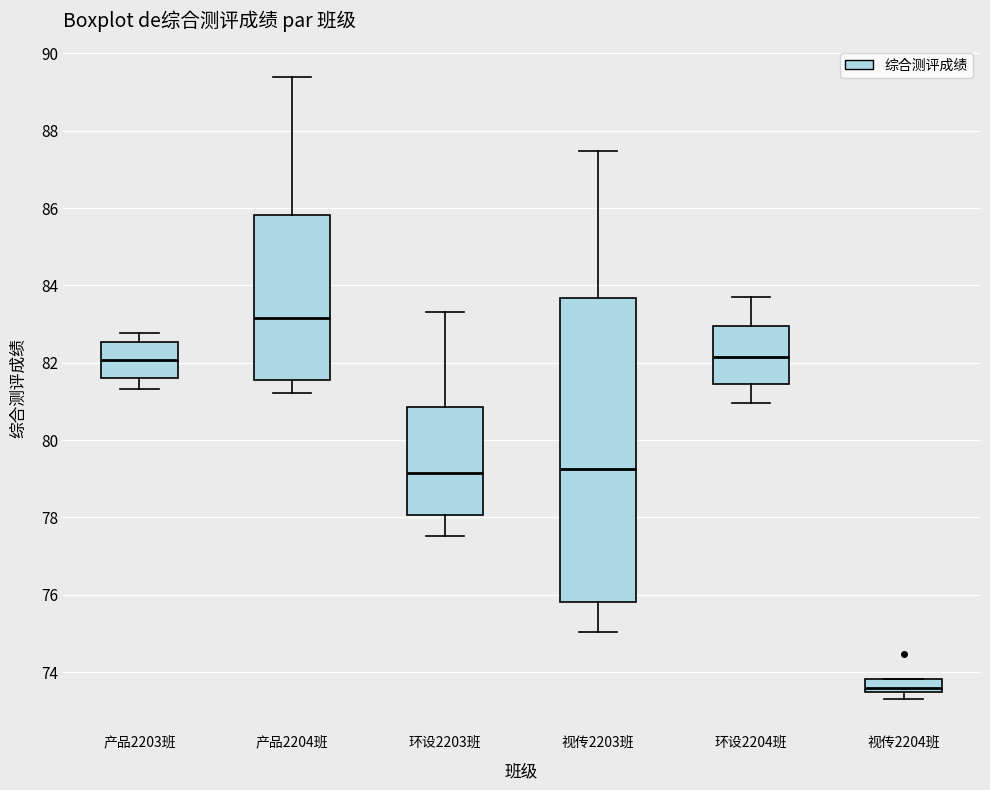

Reading left to right, transcribe this box plot: for each box, give where its median line is, the range the box spans, and where its two whiskers end, as read against the y-axis. The values are not printed on the chart, so give them approximately, as read against the axis.

产品2203班: median 82.0, box 81.6 to 82.6, whiskers 81.4 to 82.8
产品2204班: median 83.2, box 81.6 to 85.8, whiskers 81.2 to 89.4
环设2203班: median 79.2, box 78.0 to 80.8, whiskers 77.6 to 83.4
视传2203班: median 79.2, box 75.8 to 83.6, whiskers 75.0 to 87.4
环设2204班: median 82.2, box 81.4 to 83.0, whiskers 81.0 to 83.8
视传2204班: median 73.6, box 73.4 to 73.8, whiskers 73.4 (below the box's lower edge) to 73.8